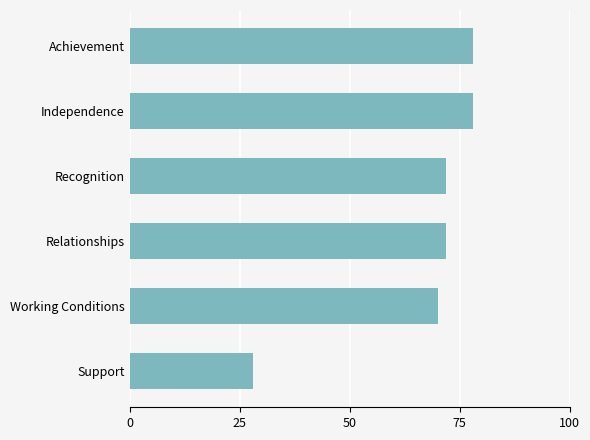

What position from the bottom is Relationships?

3